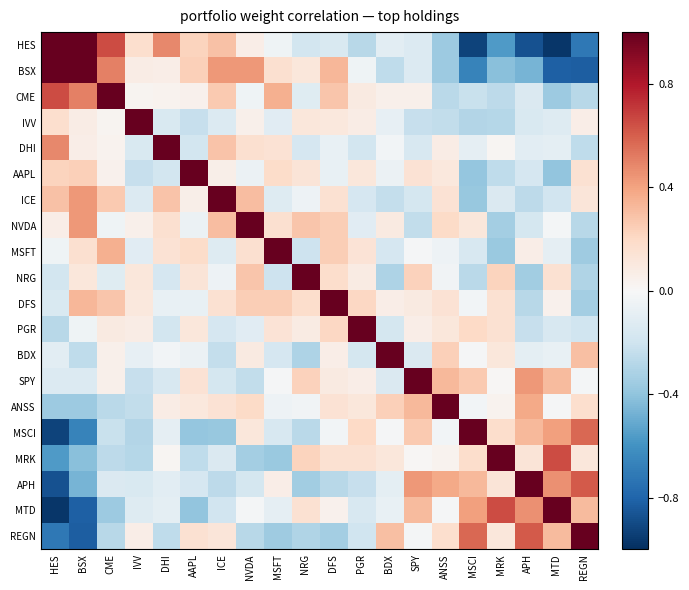

At how many categories does at least one series exceed 0?

20